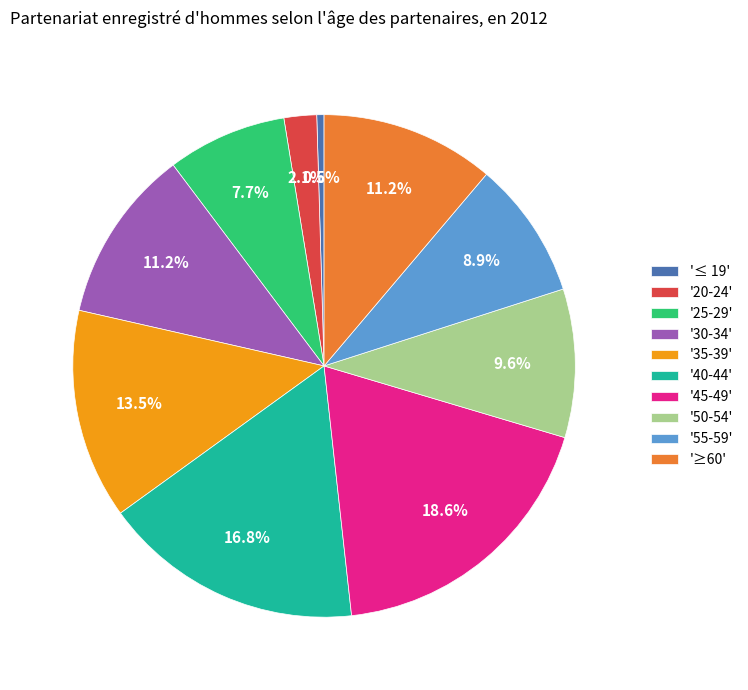

Which slice is the smallest?

'≤ 19'